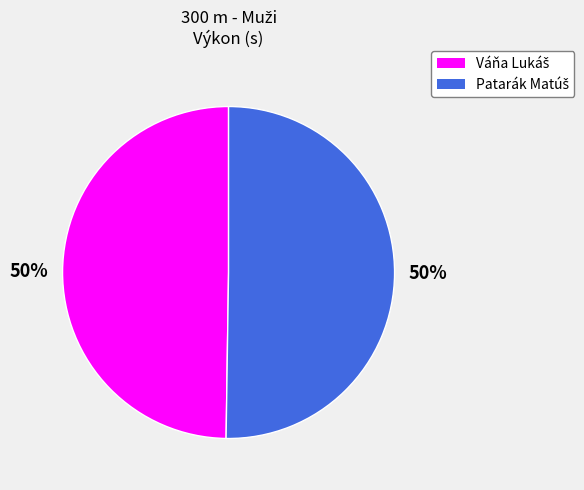

To the nearest percent, what is the average slice percentage?

50%